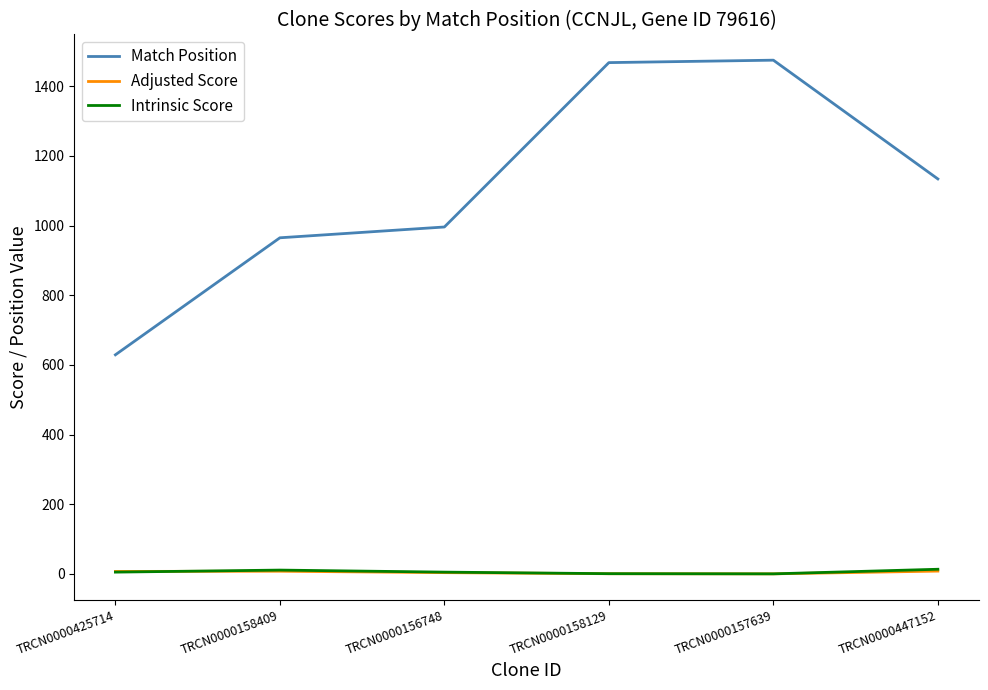

What is the greatest value displayed?

1475.0